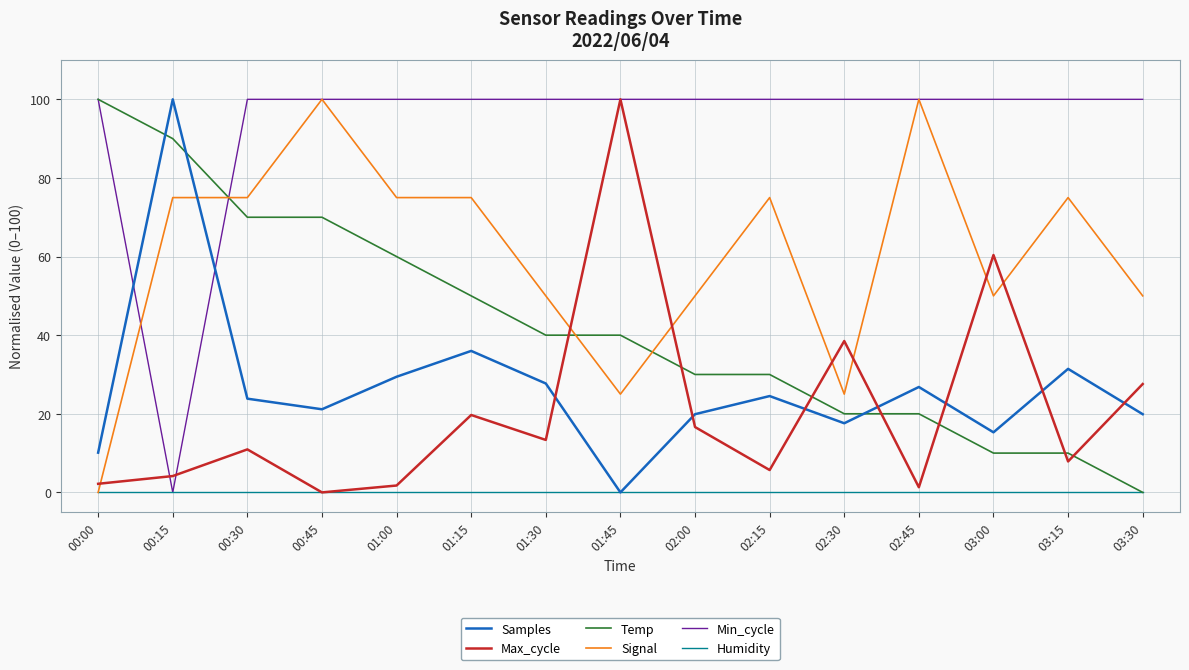

How many lines are shown in the chart?

6